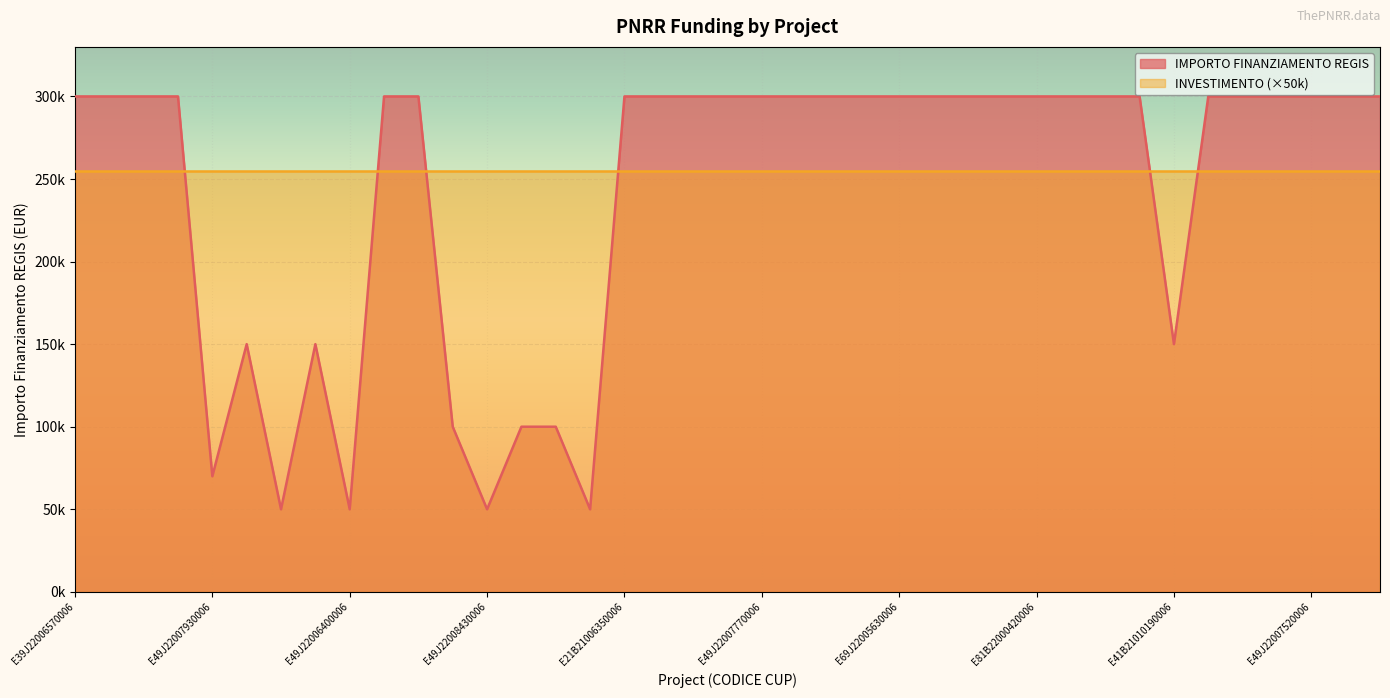

Between E89J22008700006 and E51B22001550006, which is larger?

E51B22001550006